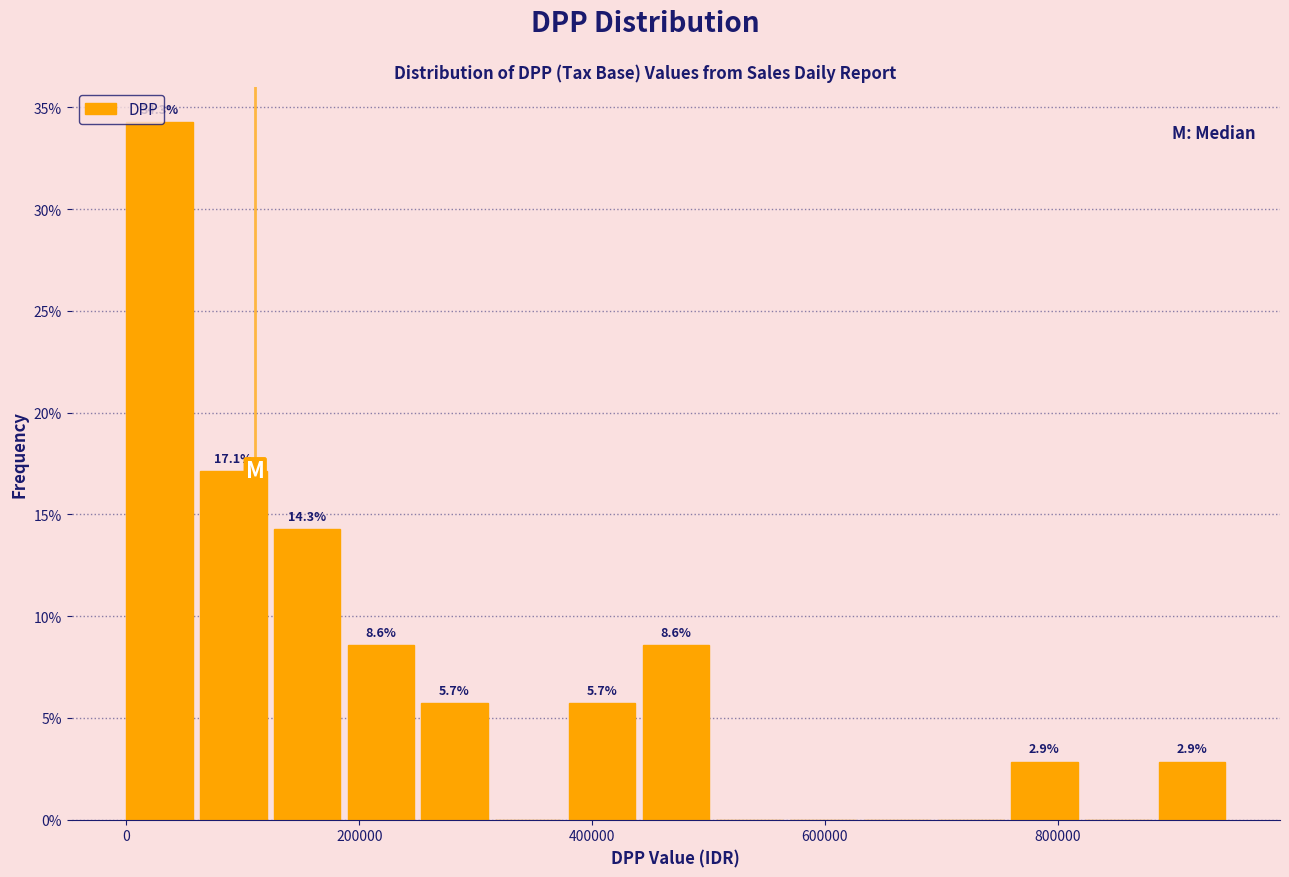

Read against the x-axis, roughly where is the centre of the tallest bar?

20000